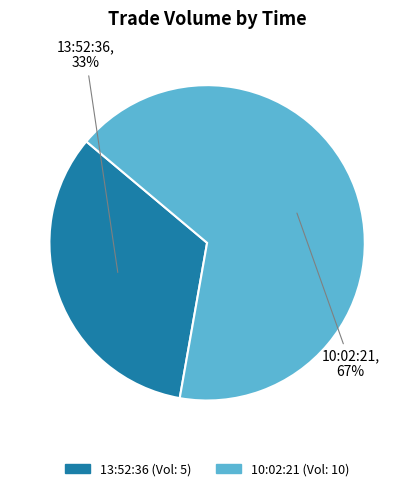

Rank the categories by value from lowest to highest.

13:52:36, 10:02:21